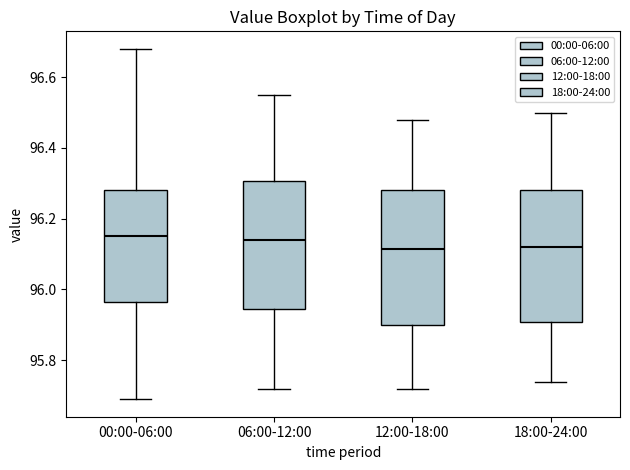

Reading left to right, read every box against the y-axis: the position of its median line, the range the box covers, and the ends of its whiskers. The values are not printed on the chart, so give them approximately, as read against the axis.

00:00-06:00: median 96.16, box 95.96 to 96.28, whiskers 95.70 to 96.68
06:00-12:00: median 96.14, box 95.94 to 96.30, whiskers 95.72 to 96.56
12:00-18:00: median 96.12, box 95.90 to 96.28, whiskers 95.72 to 96.48
18:00-24:00: median 96.12, box 95.90 to 96.28, whiskers 95.74 to 96.50